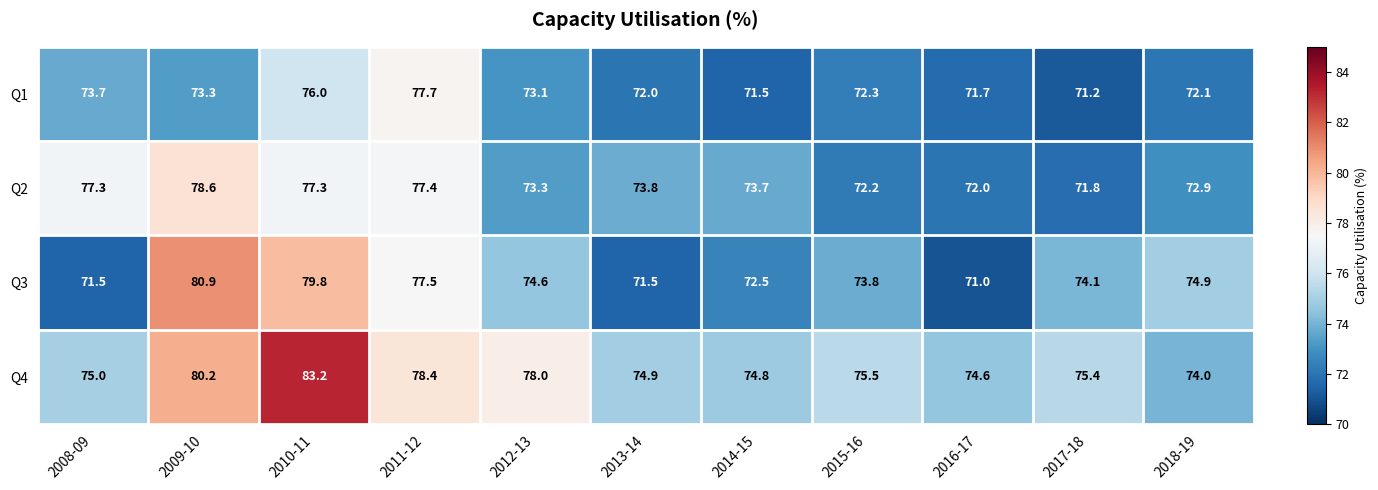

Rank the series by their maximum value, from lowest to highest.

Q1, Q2, Q3, Q4